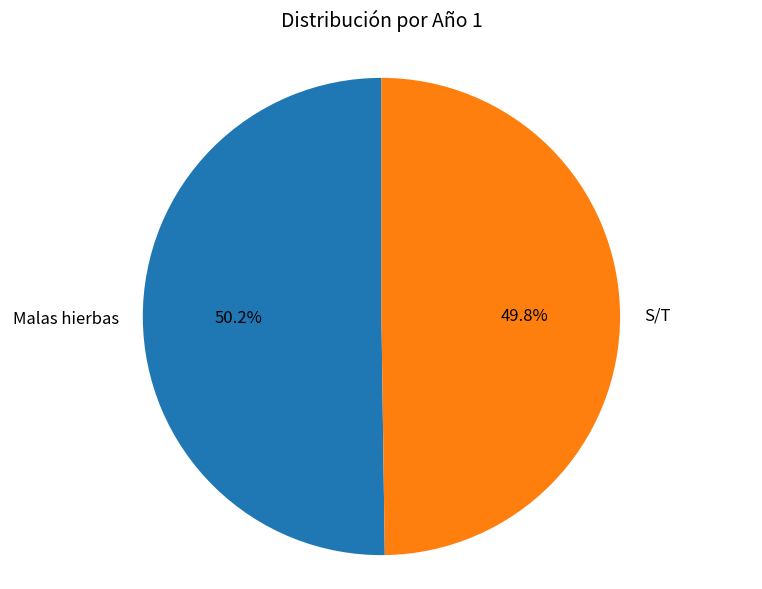

To the nearest percent, what portion does Malas hierbas represent?

50%